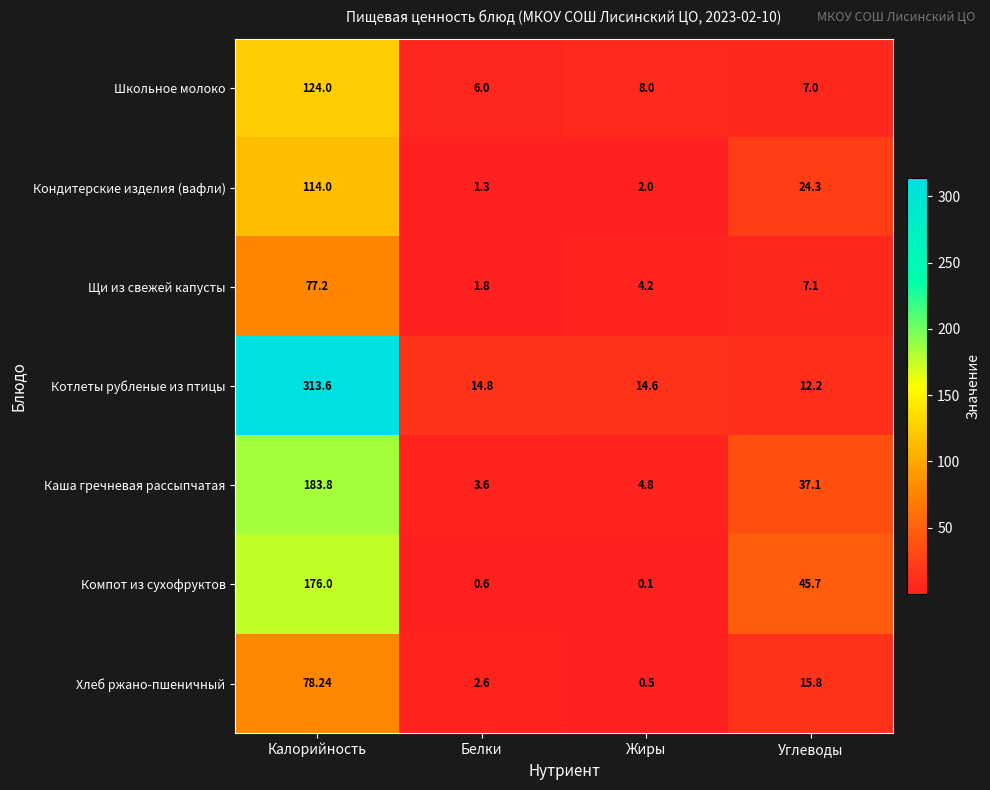

Which category has the highest value across all series?

Калорийность